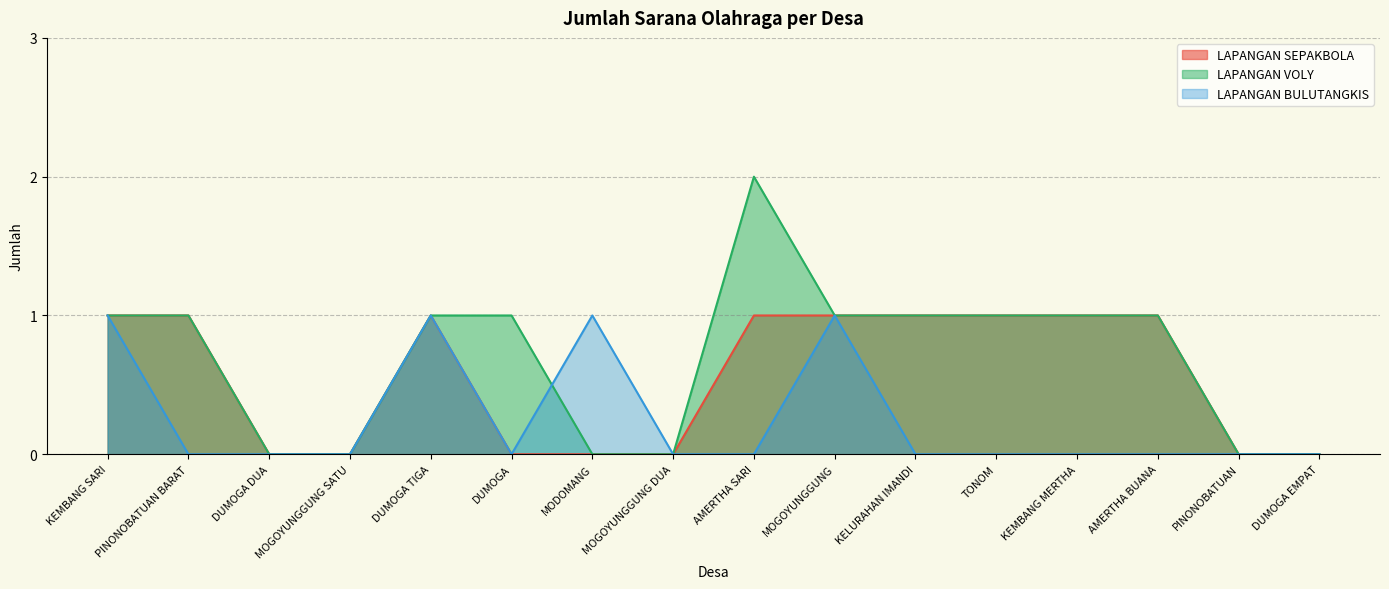

Reading right to left, transcribe all the data shown in this chart.

LAPANGAN SEPAKBOLA: 0	0	1	1	1	1	1	1	0	0	0	1	0	0	1	1
LAPANGAN VOLY: 0	0	1	1	1	1	1	2	0	0	1	1	0	0	1	1
LAPANGAN BULUTANGKIS: 0	0	0	0	0	0	1	0	0	1	0	1	0	0	0	1